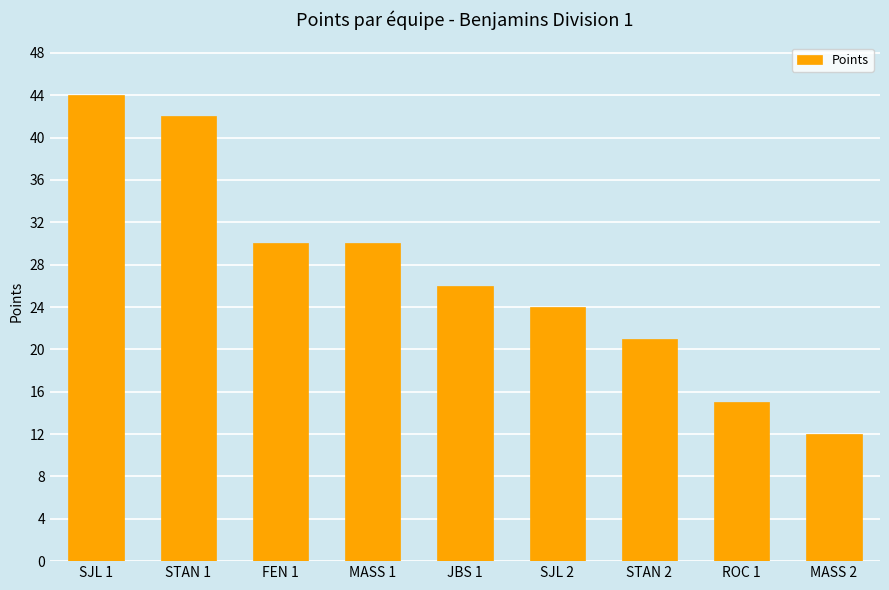

What is the value of the 3rd bar from the left?

30